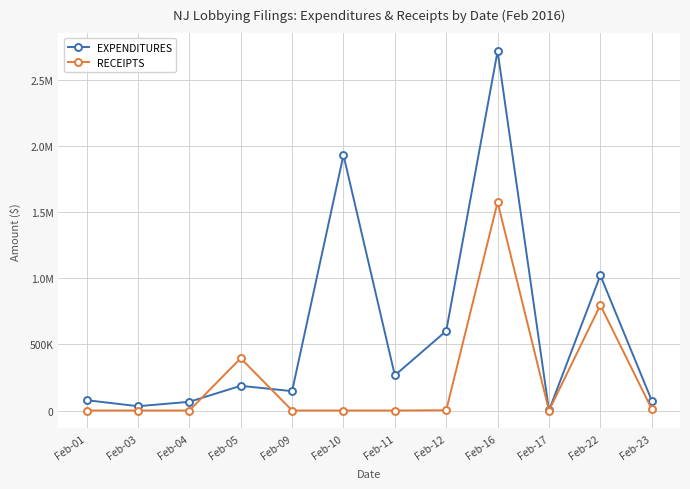

At how many categories does at least one series exceed 692657?

3